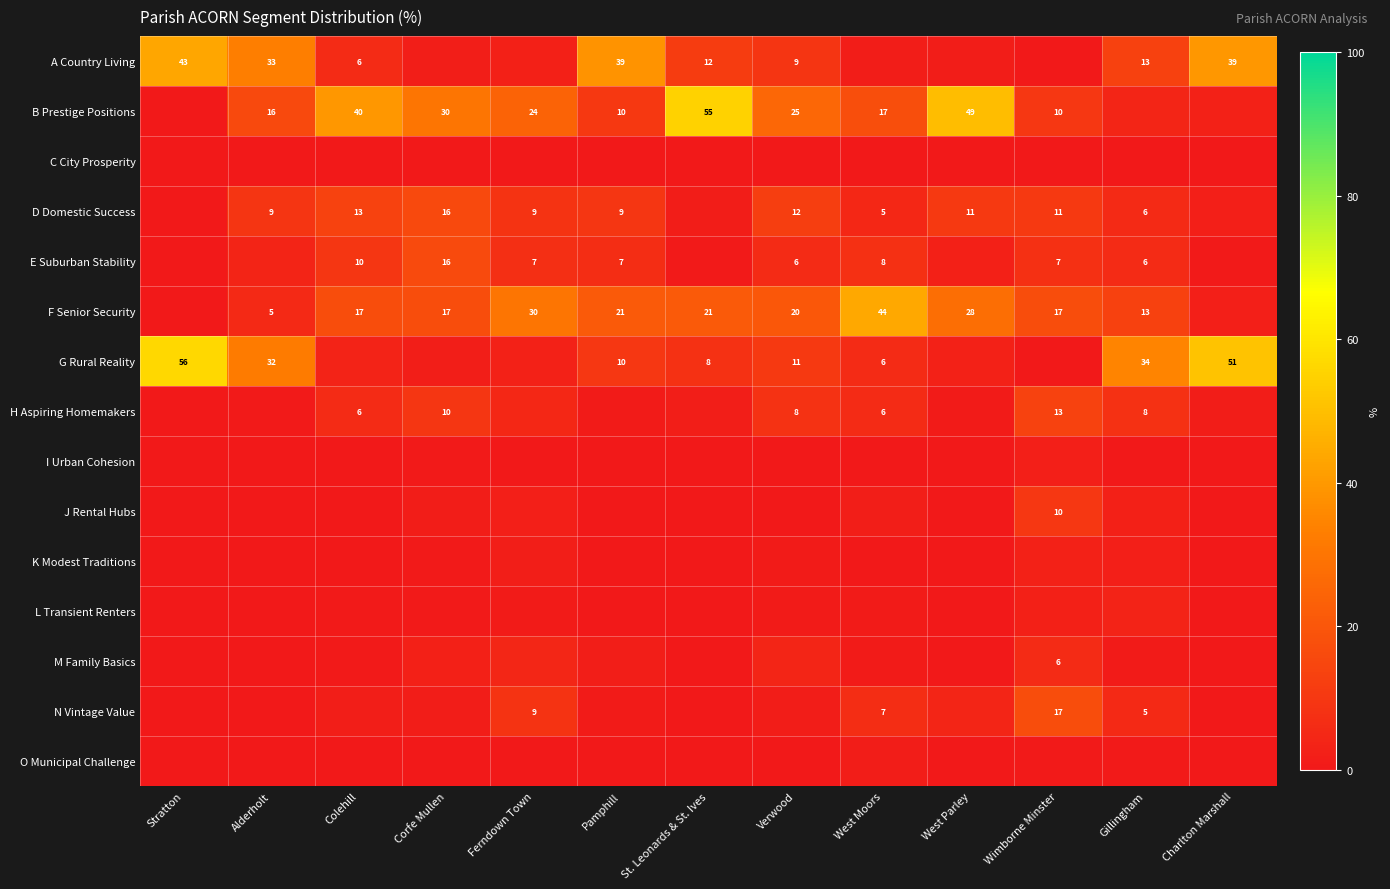

How many values in the F Senior Security series exceed 16?

9